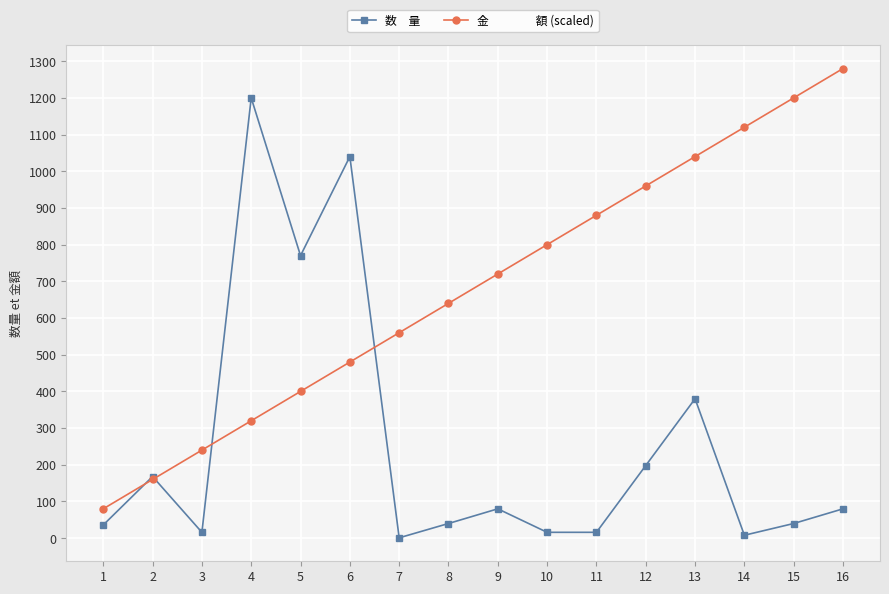

What is the maximum value shown in the chart?

1280